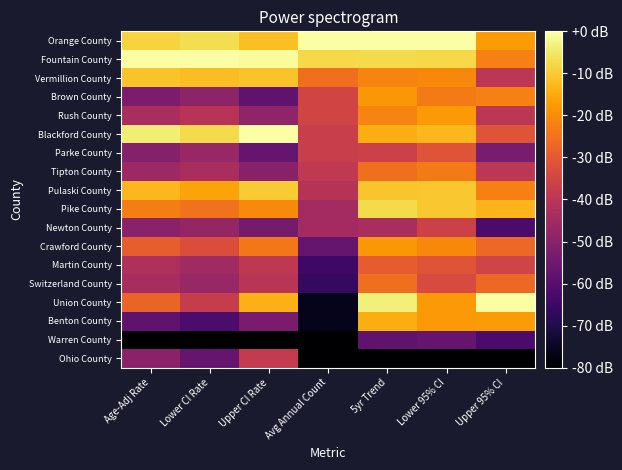

Reading left to right, extract all data points from this chart.

Ohio County: Age-Adj Rate=-49.7	Lower CI Rate=-57.0	Upper CI Rate=-38.2	Avg Annual Count=-80.0	5yr Trend=-80.0	Lower 95% CI=-80.0	Upper 95% CI=-80.0
Warren County: Age-Adj Rate=-80.0	Lower CI Rate=-80.0	Upper CI Rate=-80.0	Avg Annual Count=-80.0	5yr Trend=-58.2	Lower 95% CI=-56.8	Upper 95% CI=-62.2
Benton County: Age-Adj Rate=-57.9	Lower CI Rate=-61.9	Upper CI Rate=-52.8	Avg Annual Count=-76.1	5yr Trend=-14.5	Lower 95% CI=-18.1	Upper 95% CI=-17.8
Union County: Age-Adj Rate=-27.7	Lower CI Rate=-37.7	Upper CI Rate=-13.9	Avg Annual Count=-76.1	5yr Trend=-3.6	Lower 95% CI=-18.1	Upper 95% CI=0.0
Switzerland County: Age-Adj Rate=-44.0	Lower CI Rate=-47.1	Upper CI Rate=-40.4	Avg Annual Count=-66.3	5yr Trend=-25.5	Lower 95% CI=-33.5	Upper 95% CI=-26.7
Martin County: Age-Adj Rate=-42.6	Lower CI Rate=-45.4	Upper CI Rate=-39.1	Avg Annual Count=-64.4	5yr Trend=-29.1	Lower 95% CI=-31.0	Upper 95% CI=-35.6
Crawford County: Age-Adj Rate=-28.8	Lower CI Rate=-33.0	Upper CI Rate=-23.9	Avg Annual Count=-56.6	5yr Trend=-18.2	Lower 95% CI=-20.6	Upper 95% CI=-26.7
Newton County: Age-Adj Rate=-49.8	Lower CI Rate=-47.5	Upper CI Rate=-53.9	Avg Annual Count=-44.9	5yr Trend=-43.6	Lower 95% CI=-36.1	Upper 95% CI=-62.2
Pike County: Age-Adj Rate=-22.7	Lower CI Rate=-24.8	Upper CI Rate=-20.5	Avg Annual Count=-44.9	5yr Trend=-7.3	Lower 95% CI=-10.3	Upper 95% CI=-13.3
Pulaski County: Age-Adj Rate=-13.0	Lower CI Rate=-16.0	Upper CI Rate=-9.8	Avg Annual Count=-41.0	5yr Trend=-10.9	Lower 95% CI=-10.3	Upper 95% CI=-22.2
Tipton County: Age-Adj Rate=-46.1	Lower CI Rate=-43.7	Upper CI Rate=-50.4	Avg Annual Count=-39.0	5yr Trend=-25.5	Lower 95% CI=-23.2	Upper 95% CI=-40.0
Parke County: Age-Adj Rate=-50.8	Lower CI Rate=-47.1	Upper CI Rate=-56.9	Avg Annual Count=-37.1	5yr Trend=-36.4	Lower 95% CI=-31.0	Upper 95% CI=-53.3
Blackford County: Age-Adj Rate=-4.0	Lower CI Rate=-7.4	Upper CI Rate=0.0	Avg Annual Count=-37.1	5yr Trend=-14.5	Lower 95% CI=-12.9	Upper 95% CI=-31.1
Rush County: Age-Adj Rate=-43.6	Lower CI Rate=-40.8	Upper CI Rate=-48.6	Avg Annual Count=-35.1	5yr Trend=-21.8	Lower 95% CI=-18.1	Upper 95% CI=-40.0
Brown County: Age-Adj Rate=-52.6	Lower CI Rate=-49.0	Upper CI Rate=-58.3	Avg Annual Count=-35.1	5yr Trend=-18.2	Lower 95% CI=-23.2	Upper 95% CI=-22.2
Vermillion County: Age-Adj Rate=-11.2	Lower CI Rate=-12.0	Upper CI Rate=-11.1	Avg Annual Count=-25.4	5yr Trend=-21.8	Lower 95% CI=-20.6	Upper 95% CI=-40.0
Fountain County: Age-Adj Rate=0.0	Lower CI Rate=0.0	Upper CI Rate=-0.6	Avg Annual Count=-7.8	5yr Trend=-7.3	Lower 95% CI=-7.7	Upper 95% CI=-22.2
Orange County: Age-Adj Rate=-8.6	Lower CI Rate=-6.8	Upper CI Rate=-11.8	Avg Annual Count=0.0	5yr Trend=0.0	Lower 95% CI=0.0	Upper 95% CI=-17.8